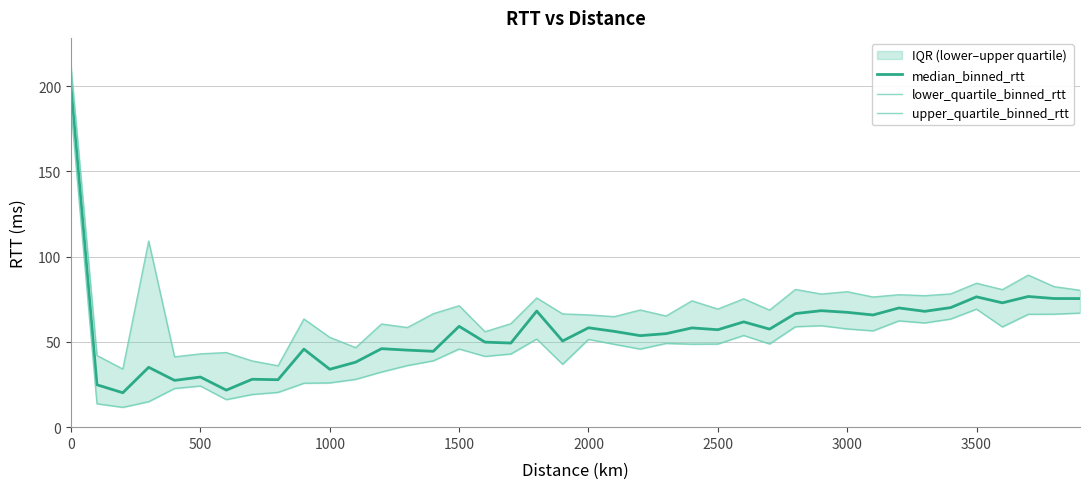

True or false: median_binned_rtt has a value of 59.2 at 1500.

True